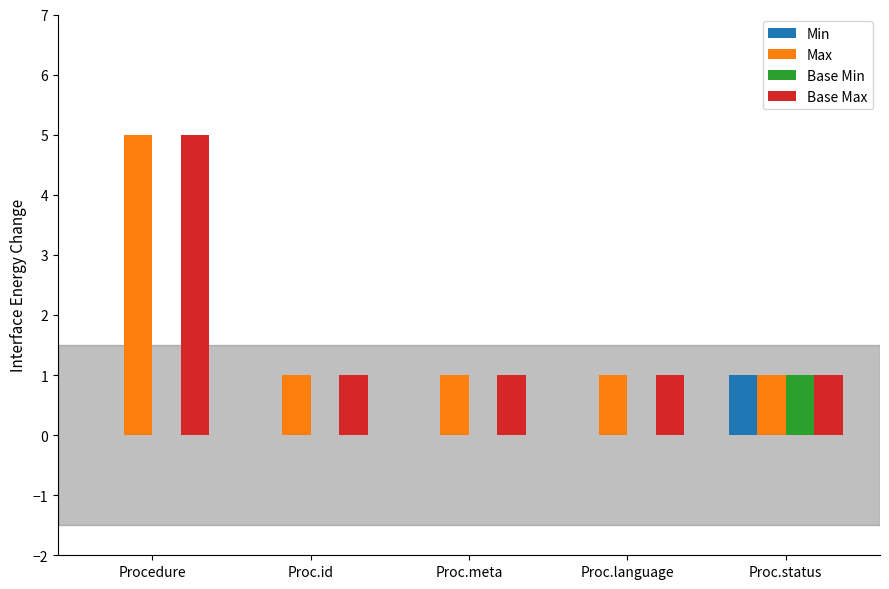

What is the difference between the Base Min values at Procedure and Proc.status?

1